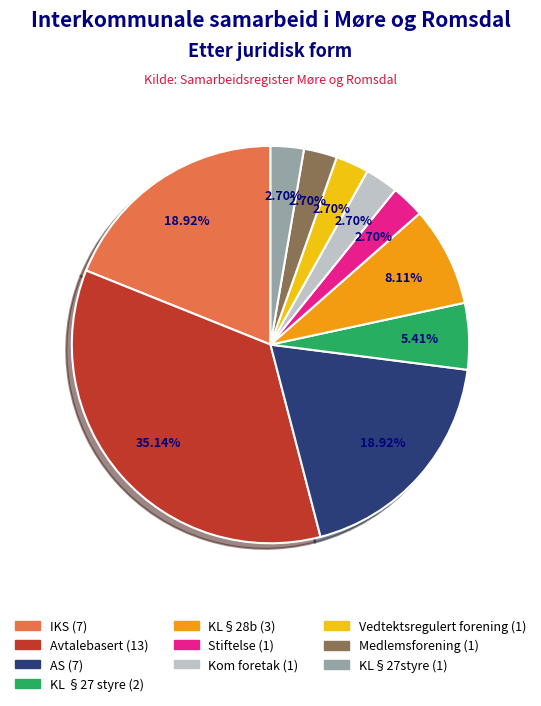

Does any single category account for the majority?

No